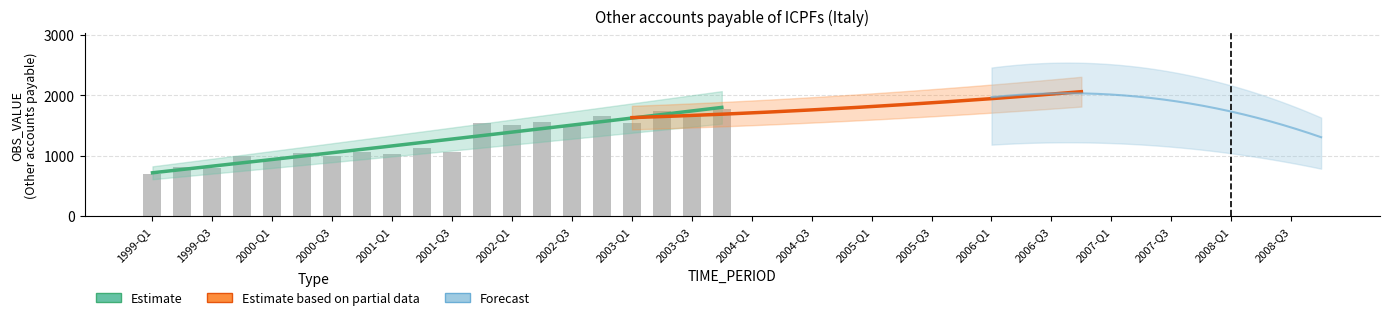

How many bars are there in total?

20